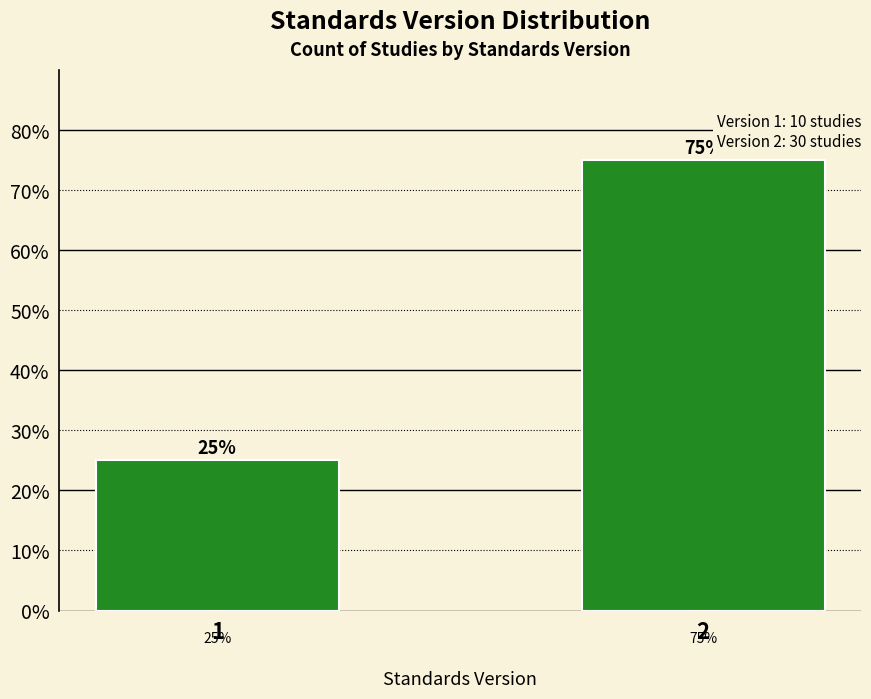

Reading left to right, what are all the values shown in this chart?

25	75